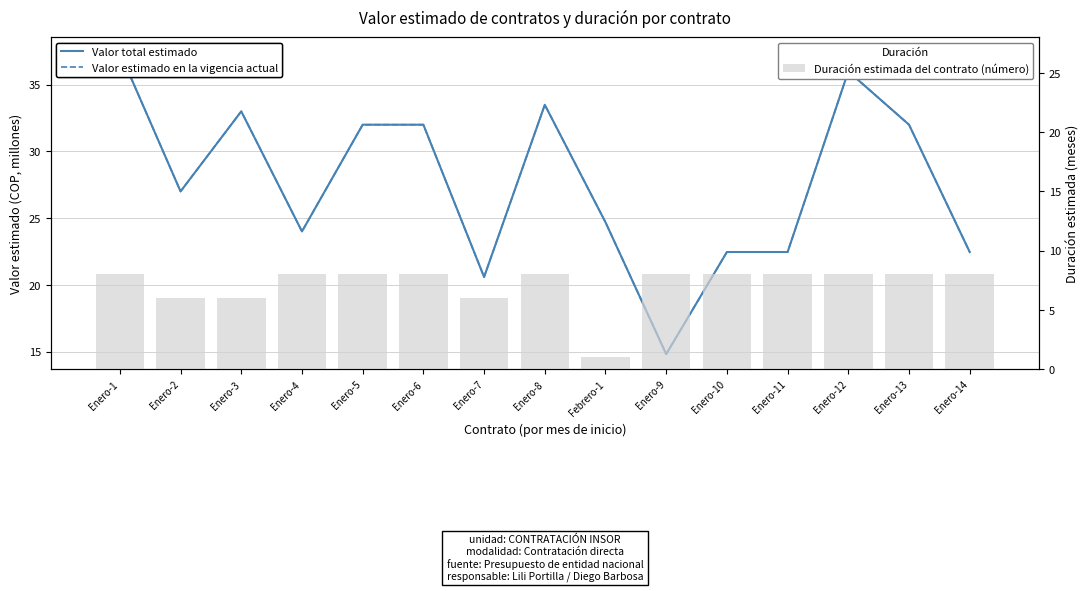

What is the label of the 15th bar from the left?

Enero-14